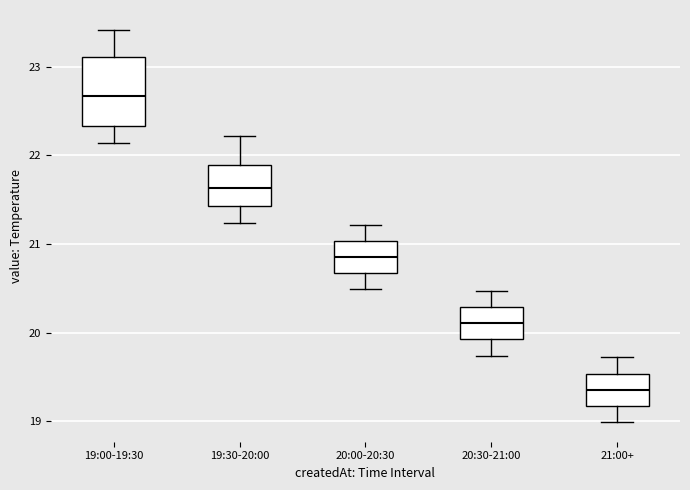

Where does the lower whisker of the box for 19:00-19:30 end on the y-axis? The values are not printed on the chart, so give them approximately, as read against the axis.

22.1